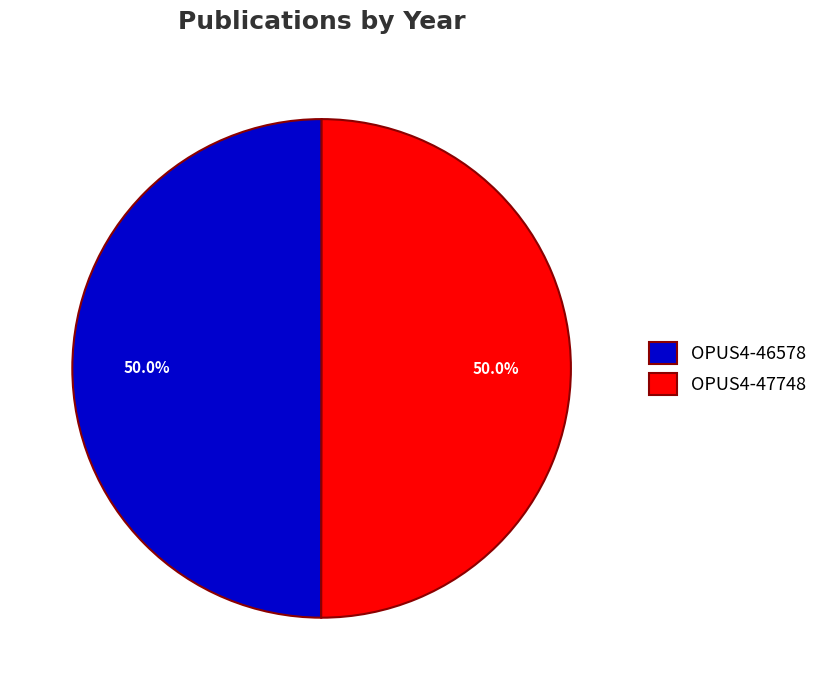

What percentage is the OPUS4-46578 slice, to the nearest percent?

50%